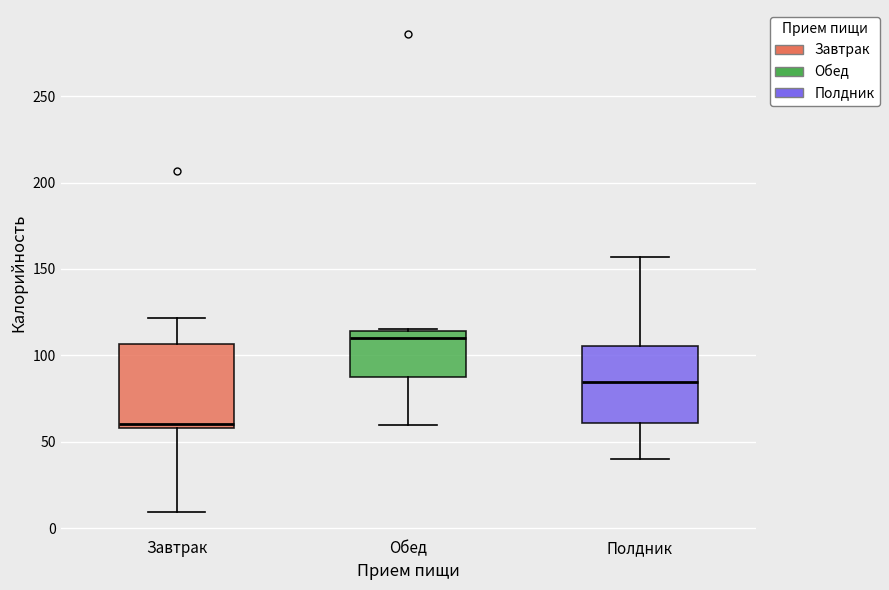

Which box's median line is the lowest?

Завтрак